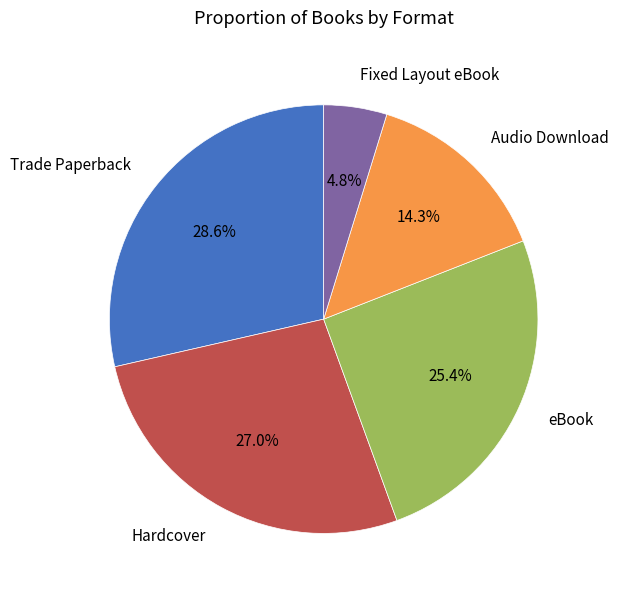

What is the smallest slice in the pie chart?

Fixed Layout eBook